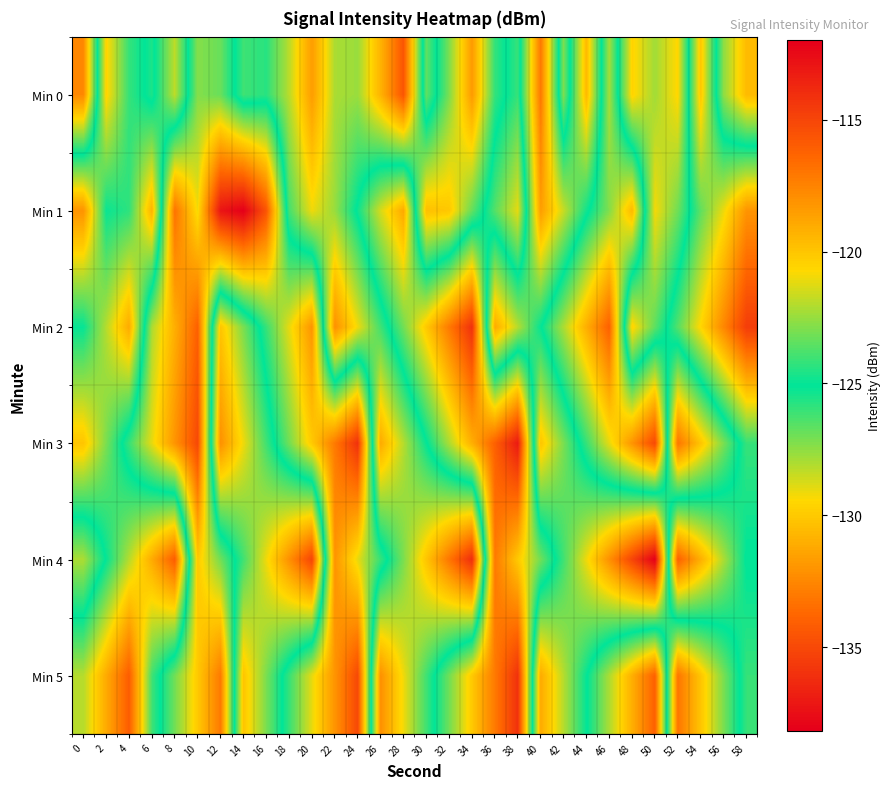

Reading right to left, what are all the values shown in this chart?

Min 0: 58=-119.6	56=-122.7	54=-130.1	52=-120.7	50=-122.3	48=-120.5	46=-127.9	44=-119.6	42=-127.2	40=-117.1	38=-126.0	36=-124.2	34=-118.4	32=-123.0	30=-126.7	28=-115.7	26=-119.3	24=-122.5	22=-122.2	20=-118.5	18=-121.9	16=-124.4	14=-124.0	12=-126.9	10=-127.3	8=-121.9	6=-125.5	4=-124.2	2=-120.5	0=-132.4
Min 1: 58=-132.0	56=-129.1	54=-126.7	52=-123.2	50=-120.9	48=-130.6	46=-127.3	44=-124.8	42=-121.7	40=-118.5	38=-129.0	36=-126.5	34=-123.4	32=-120.1	30=-119.8	28=-131.2	26=-128.7	24=-125.3	22=-122.5	20=-121.0	18=-123.9	16=-134.5	14=-138.2	12=-137.2	10=-129.2	8=-133.3	6=-119.3	4=-124.3	2=-124.9	0=-118.1
Min 2: 58=-135.5	56=-132.5	54=-129.5	52=-126.5	50=-123.5	48=-120.5	46=-134.0	44=-131.0	42=-128.0	40=-125.0	38=-122.0	36=-119.0	34=-136.0	32=-133.0	30=-130.0	28=-127.0	26=-124.0	24=-121.0	22=-118.0	20=-132.0	18=-129.0	16=-126.0	14=-123.0	12=-120.0	10=-134.0	8=-131.0	6=-128.0	4=-119.0	2=-122.0	0=-125.0
Min 3: 58=-126.0	56=-123.0	54=-120.0	52=-117.0	50=-135.0	48=-132.0	46=-129.0	44=-126.0	42=-123.0	40=-120.0	38=-137.0	36=-134.0	34=-131.0	32=-128.0	30=-125.0	28=-122.0	26=-119.0	24=-136.0	22=-133.0	20=-130.0	18=-127.0	16=-124.0	14=-121.0	12=-118.0	10=-135.0	8=-132.0	6=-129.0	4=-126.0	2=-123.0	0=-120.0
Min 4: 58=-125.0	56=-128.0	54=-131.0	52=-134.0	50=-112.0	48=-115.0	46=-118.0	44=-121.0	42=-124.0	40=-127.0	38=-130.0	36=-133.0	34=-114.0	32=-117.0	30=-120.0	28=-123.0	26=-126.0	24=-129.0	22=-132.0	20=-115.0	18=-118.0	16=-121.0	14=-124.0	12=-127.0	10=-130.0	8=-116.0	6=-119.0	4=-122.0	2=-125.0	0=-128.0
Min 5: 58=-126.0	56=-123.0	54=-120.0	52=-117.0	50=-134.0	48=-131.0	46=-128.0	44=-125.0	42=-122.0	40=-119.0	38=-136.0	36=-133.0	34=-130.0	32=-127.0	30=-124.0	28=-121.0	26=-118.0	24=-135.0	22=-132.0	20=-129.0	18=-126.0	16=-123.0	14=-120.0	12=-133.0	10=-130.0	8=-127.0	6=-124.0	4=-116.0	2=-119.0	0=-122.0